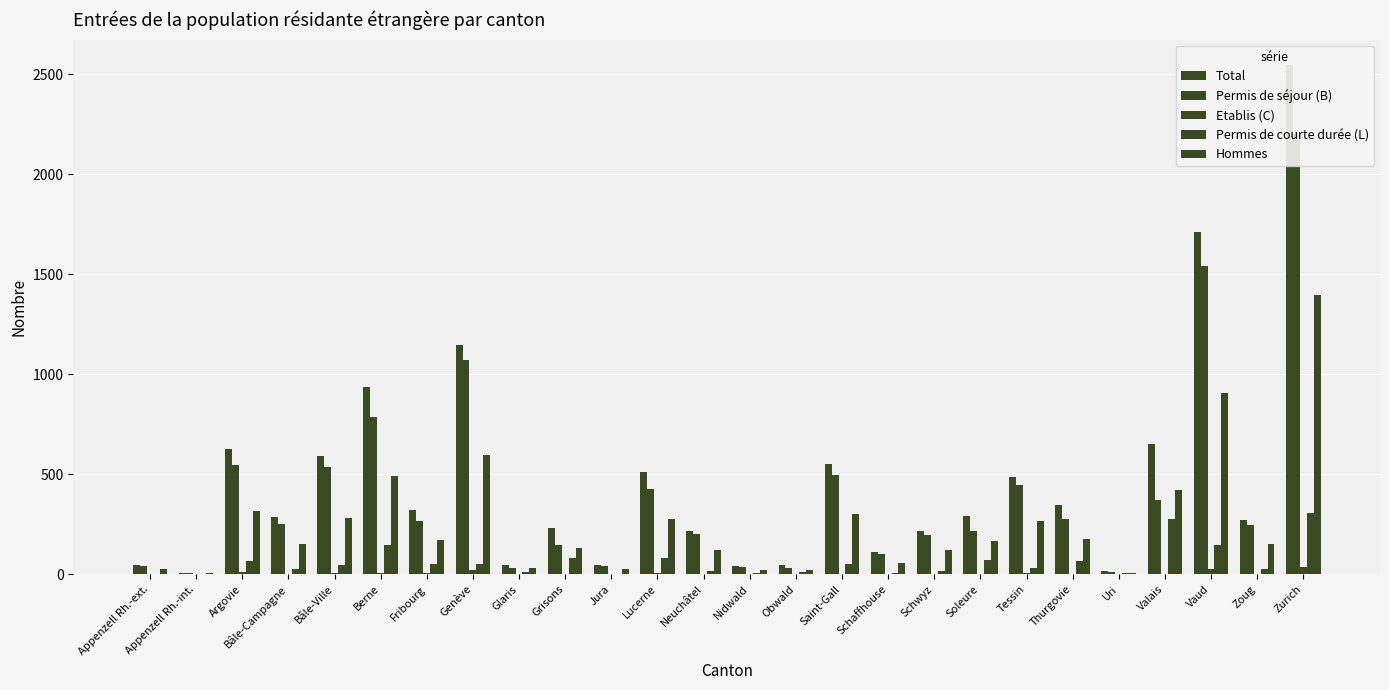

What are all the series names shown in the legend?

Total, Permis de séjour (B), Etablis (C), Permis de courte durée (L), Hommes